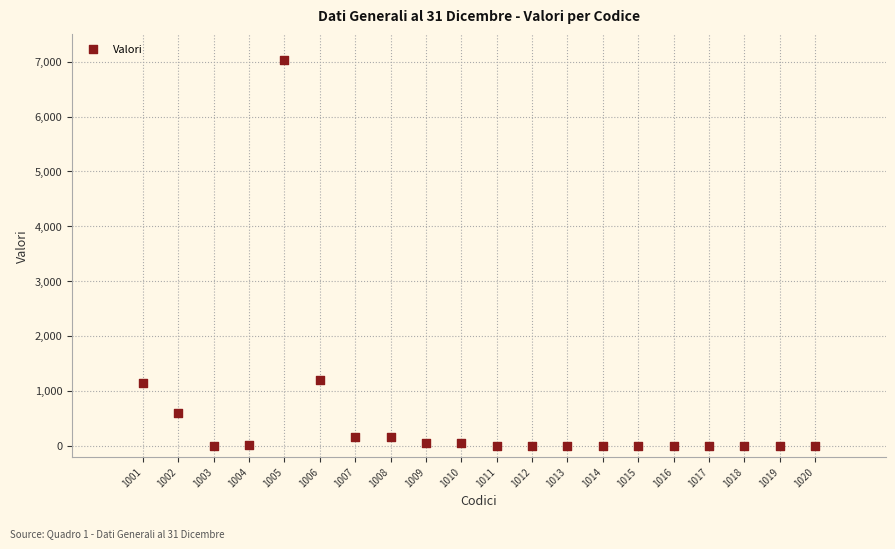

What is the range of X values (max minus min)?

19